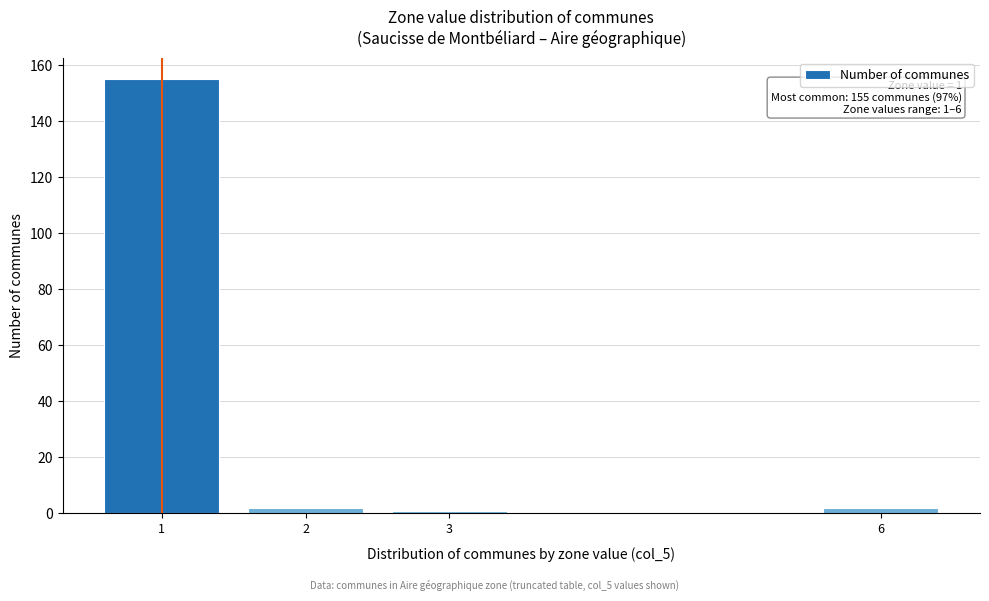

Reading left to right, extract all data points from this chart.

1=155	2=2	3=1	6=2